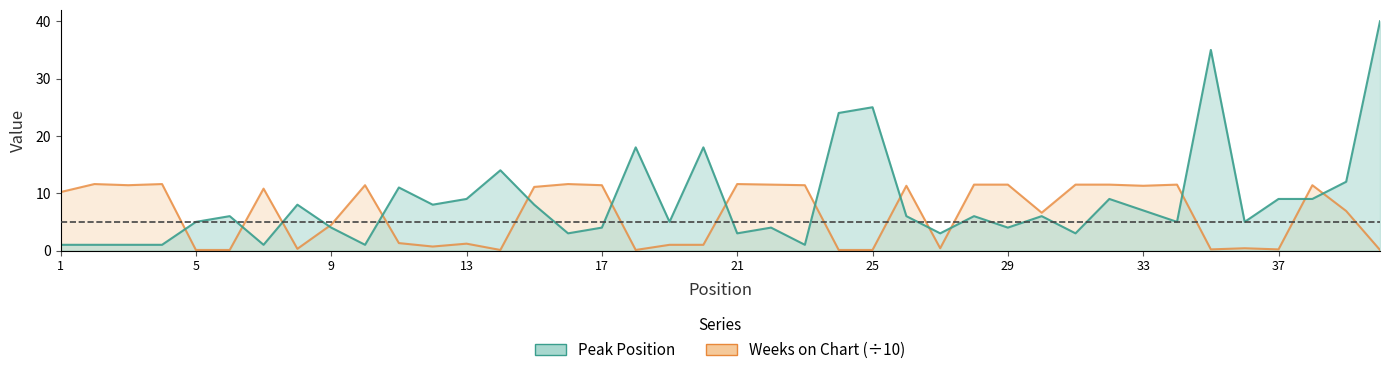

Which series has the largest range (max minus min)?

Peak Position